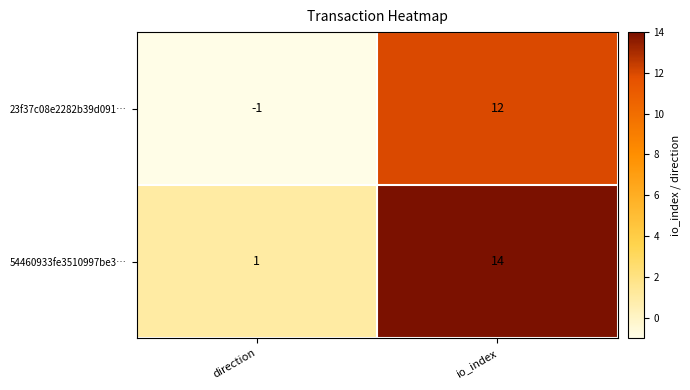

Which series has the largest total across all categories?

54460933fe3510997be3…